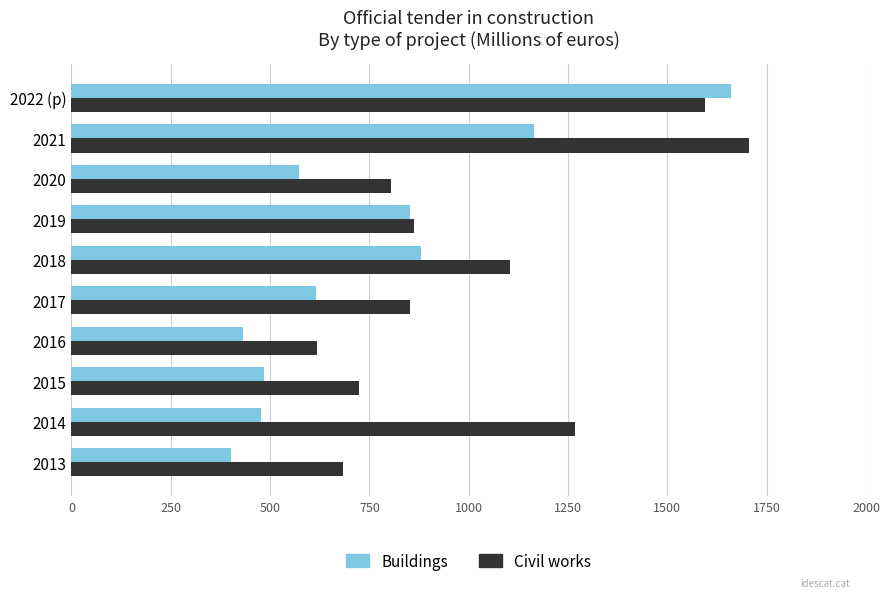

Count the number of data series in this chart.

2